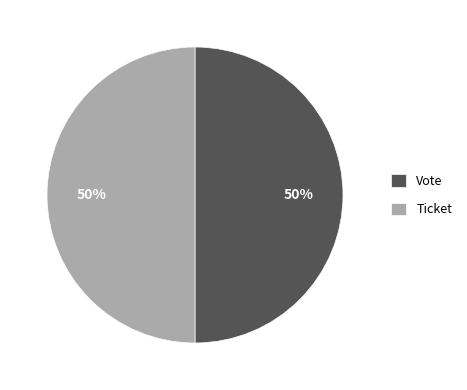

Is it true that Ticket is 50% of the pie?

True